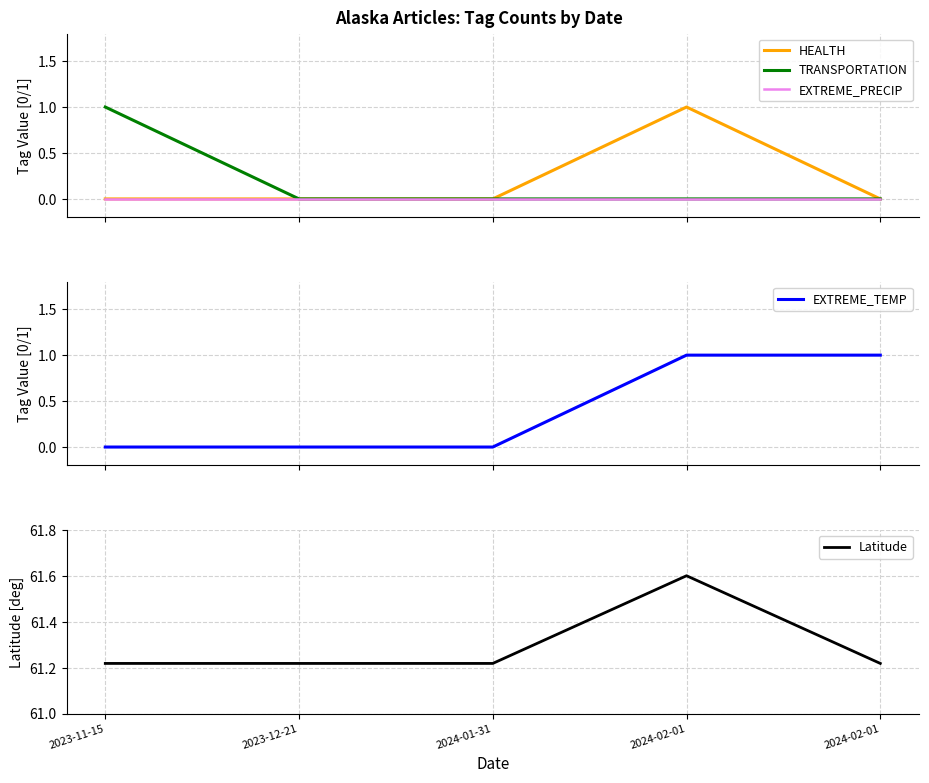

Which series has the widest spread of values?

HEALTH